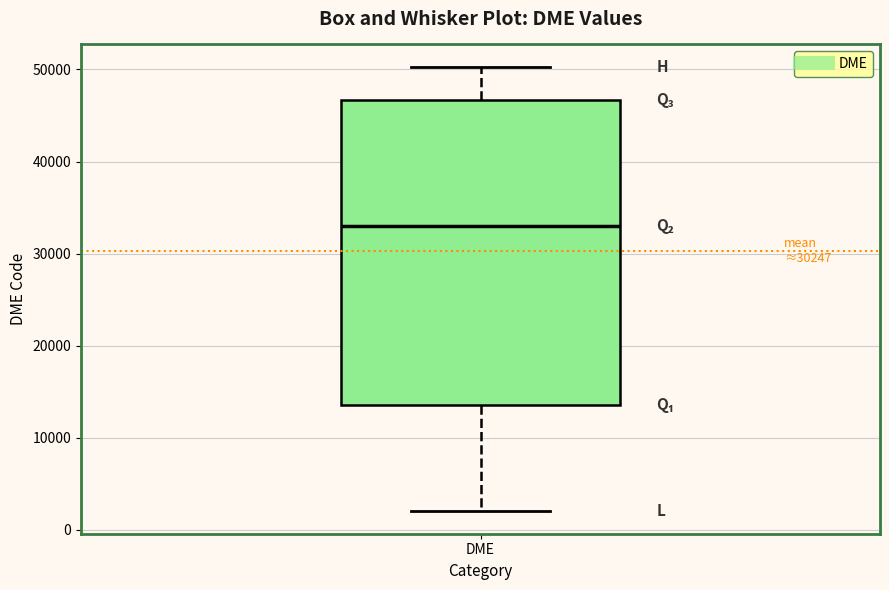

Read this box plot against the y-axis: the position of the median line, the range covered by the box, and the ends of both whiskers. The values are not printed on the chart, so give them approximately, as read against the axis.

median 33000, box 14000 to 47000, whiskers 2000 to 50000